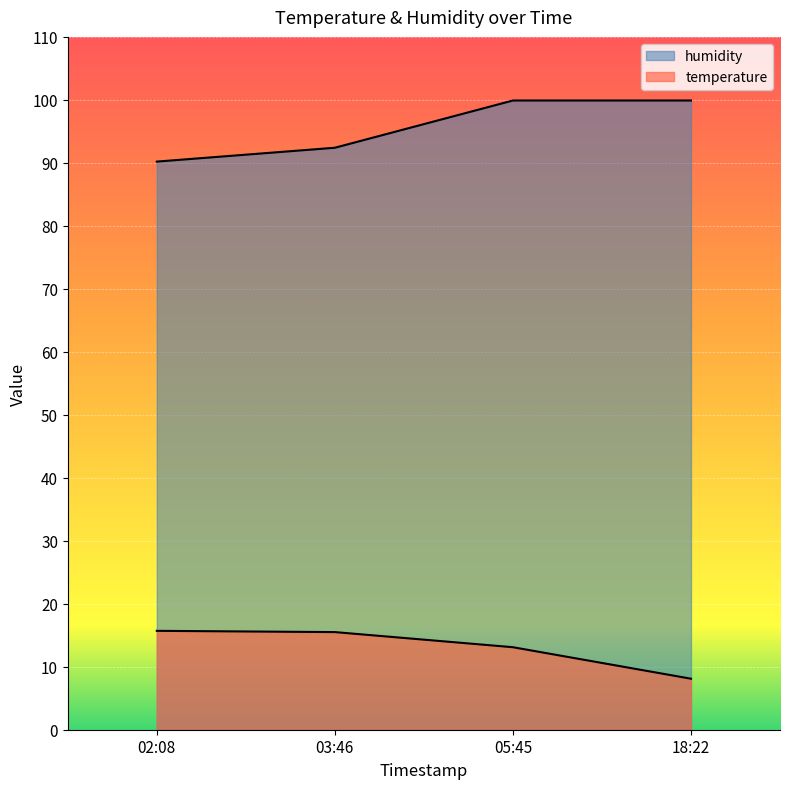

What is the difference between the temperature values at 02:08 and 05:45?

2.6